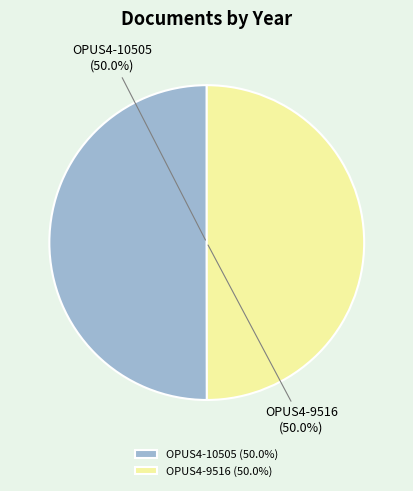

What is the ratio of the value at OPUS4-9516 (50.0%) to the value at OPUS4-10505 (50.0%)?

1.0